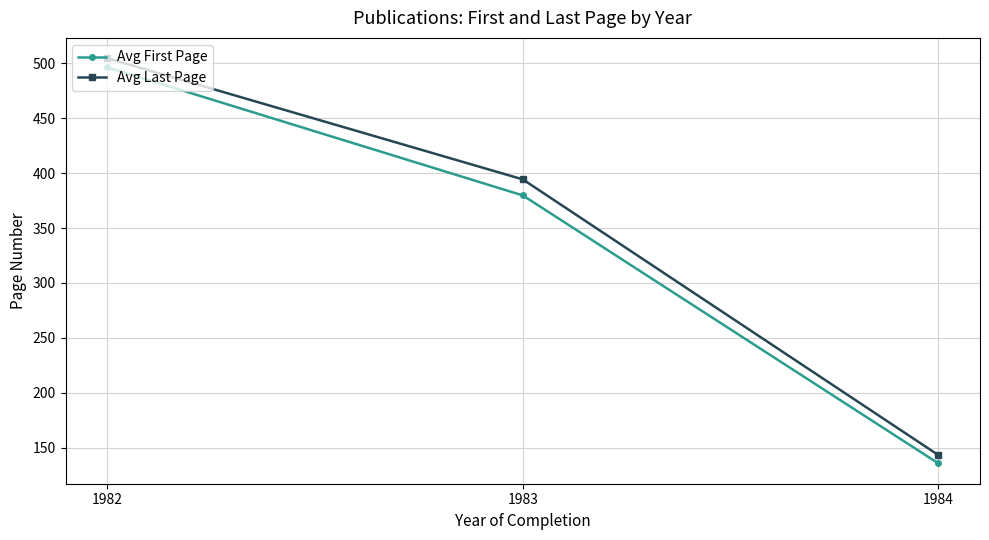

True or false: Avg Last Page has a value of 143.3 at 1984.

True